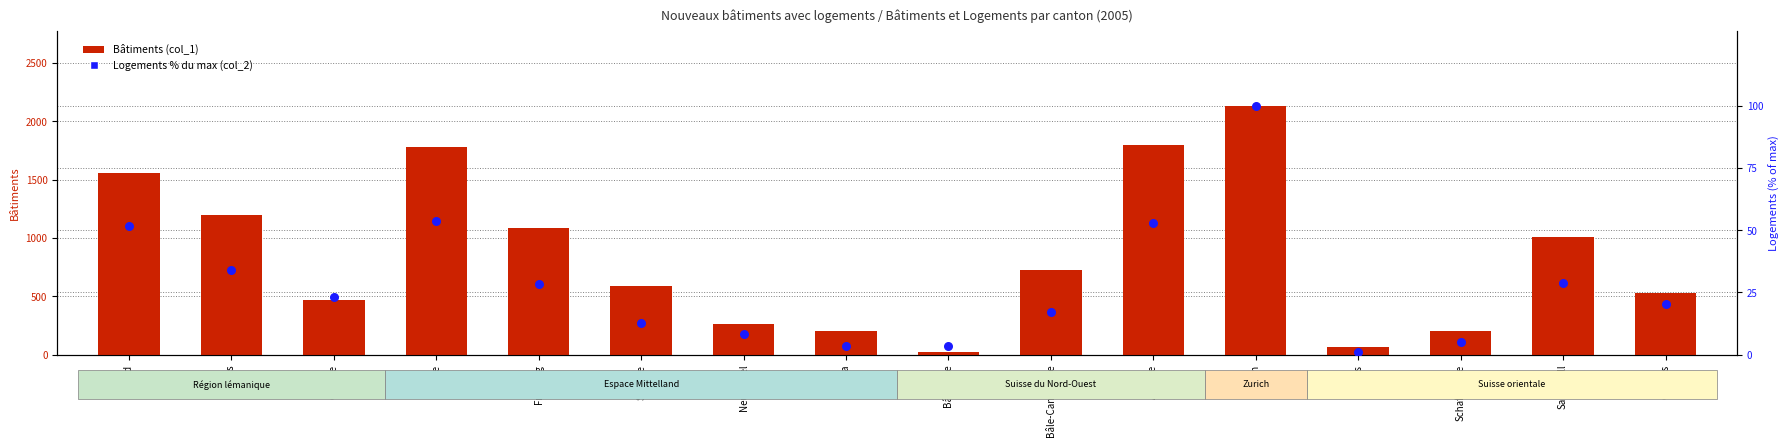

At how many categories does at least one series exceed 917?

7